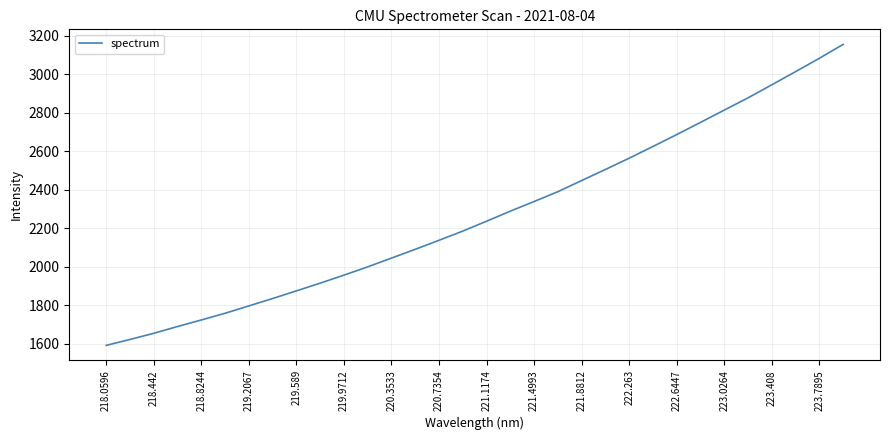

What is the greatest value displayed?

3155.5